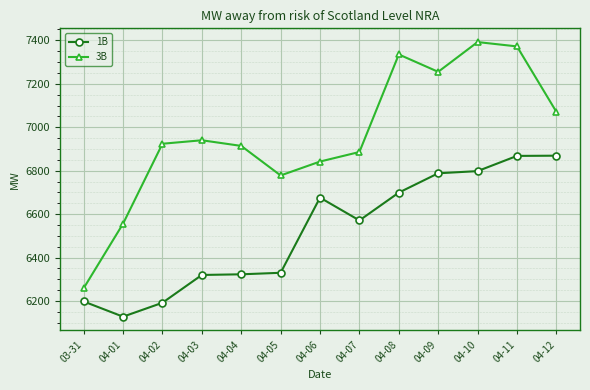

True or false: 3B and 1B cross at least once.

False